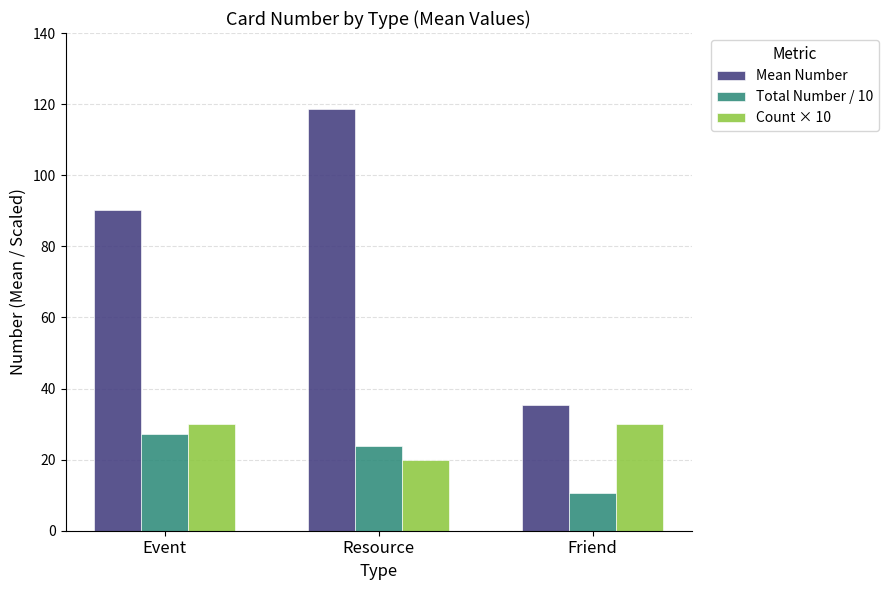

What is the value of the Total Number / 10 bar at the 3rd from the left?

10.6